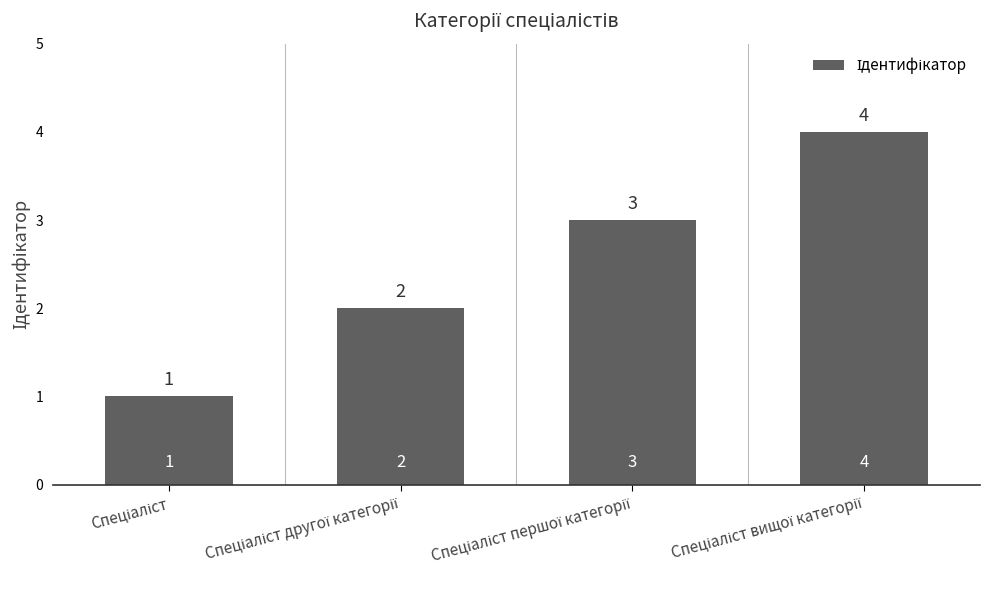

Reading left to right, transcribe all the data shown in this chart.

1	2	3	4